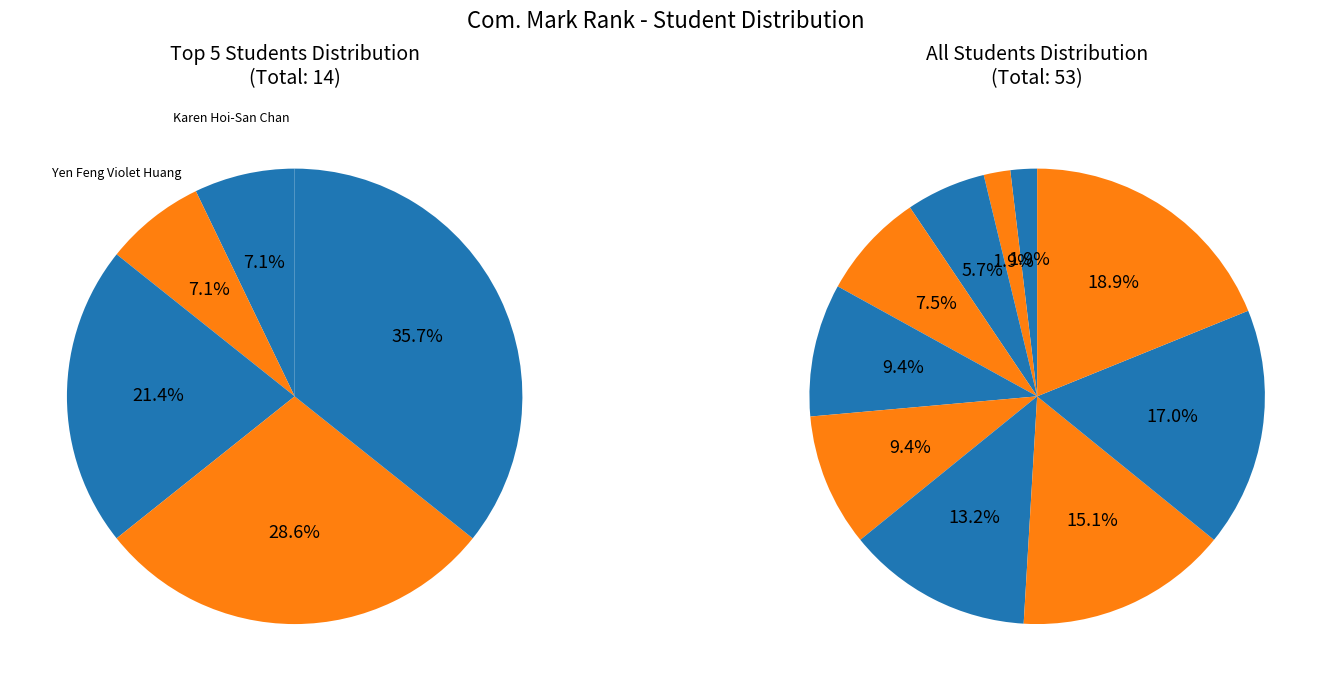

What is the smallest slice in the pie chart?

Karen Hoi-San Chan